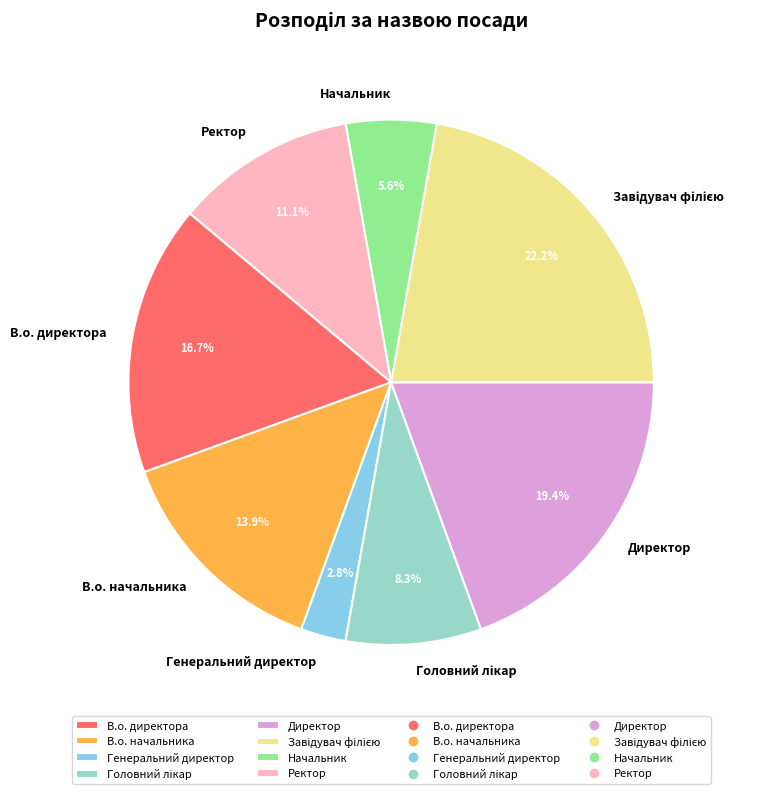

Combined, what portion of the pie is Генеральний директор and Директор?

22.2%